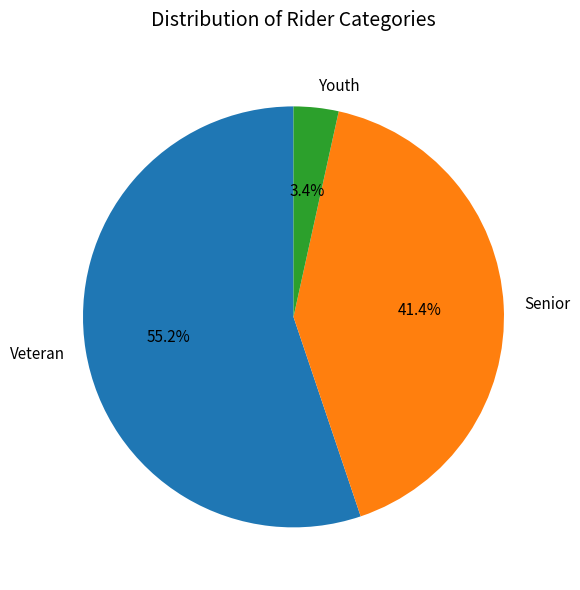

Between Youth and Veteran, which is larger?

Veteran